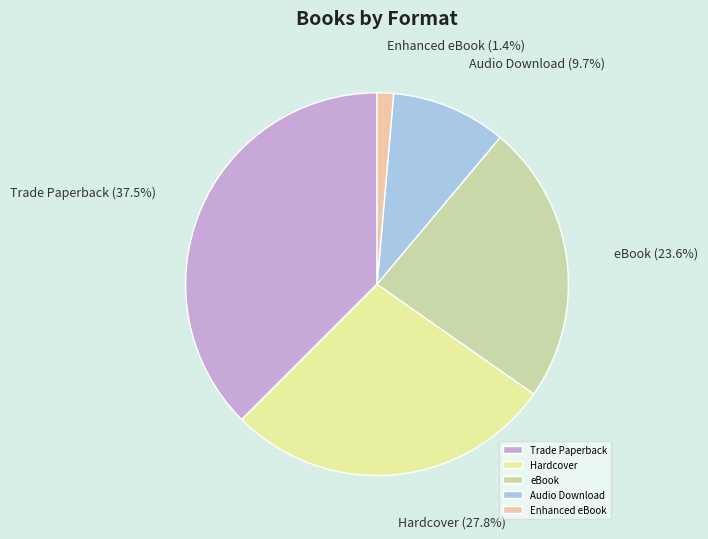

Rank the categories by value from lowest to highest.

Enhanced eBook, Audio Download, eBook, Hardcover, Trade Paperback